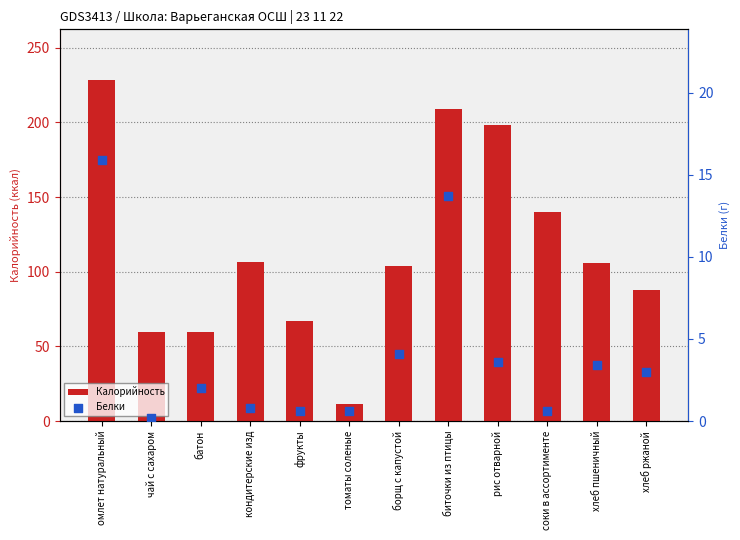

Which series has the largest total across all categories?

Калорийность